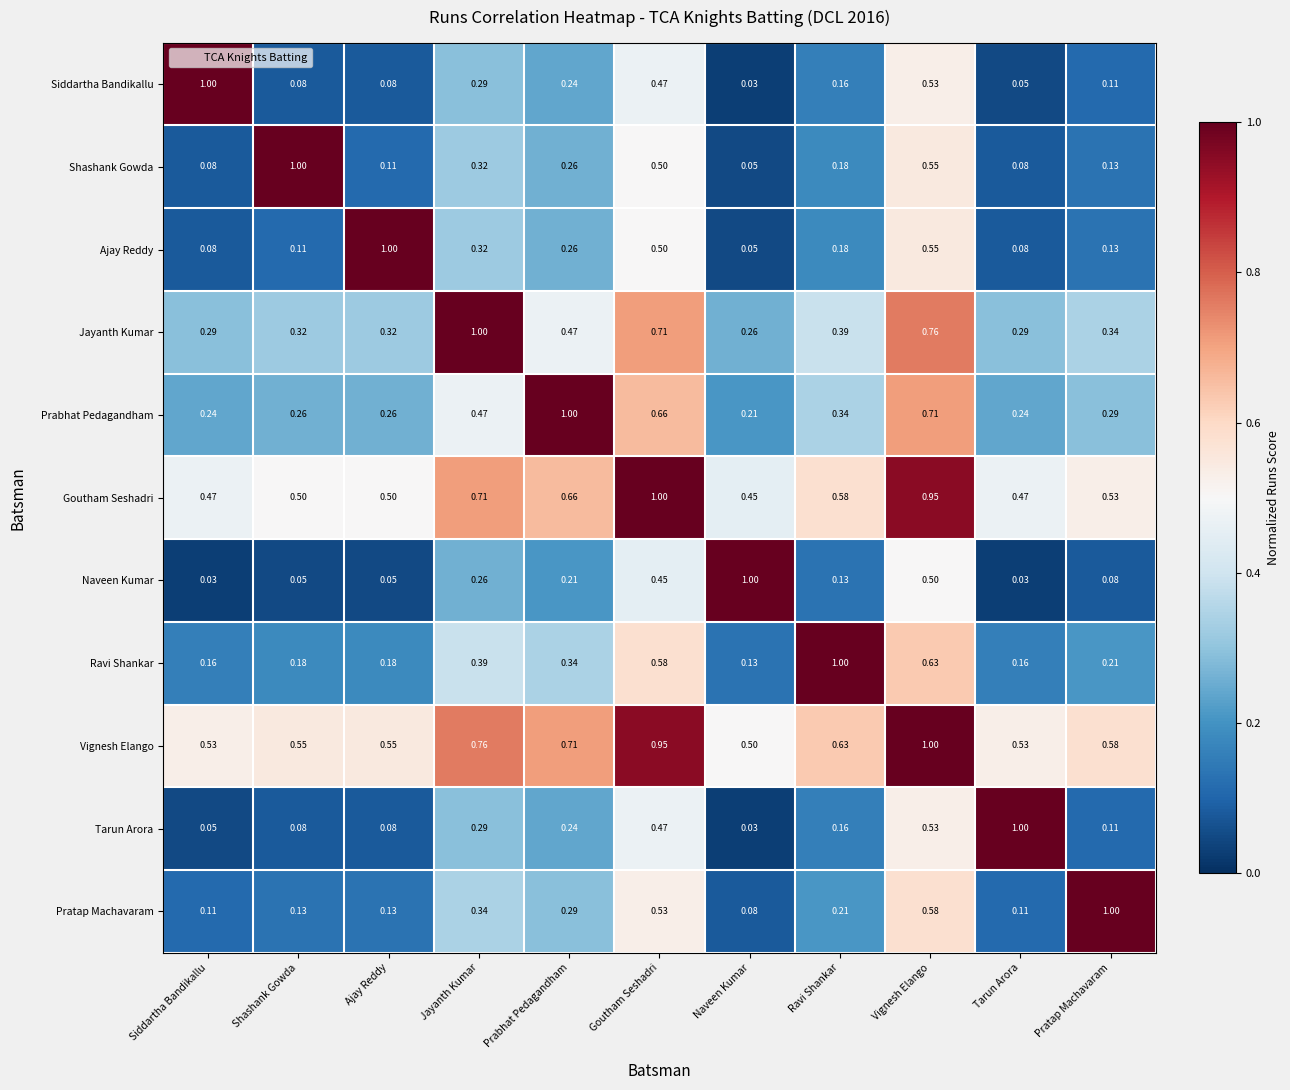

Is the value of Shashank Gowda at Naveen Kumar greater than the value of Tarun Arora at Ajay Reddy?

No